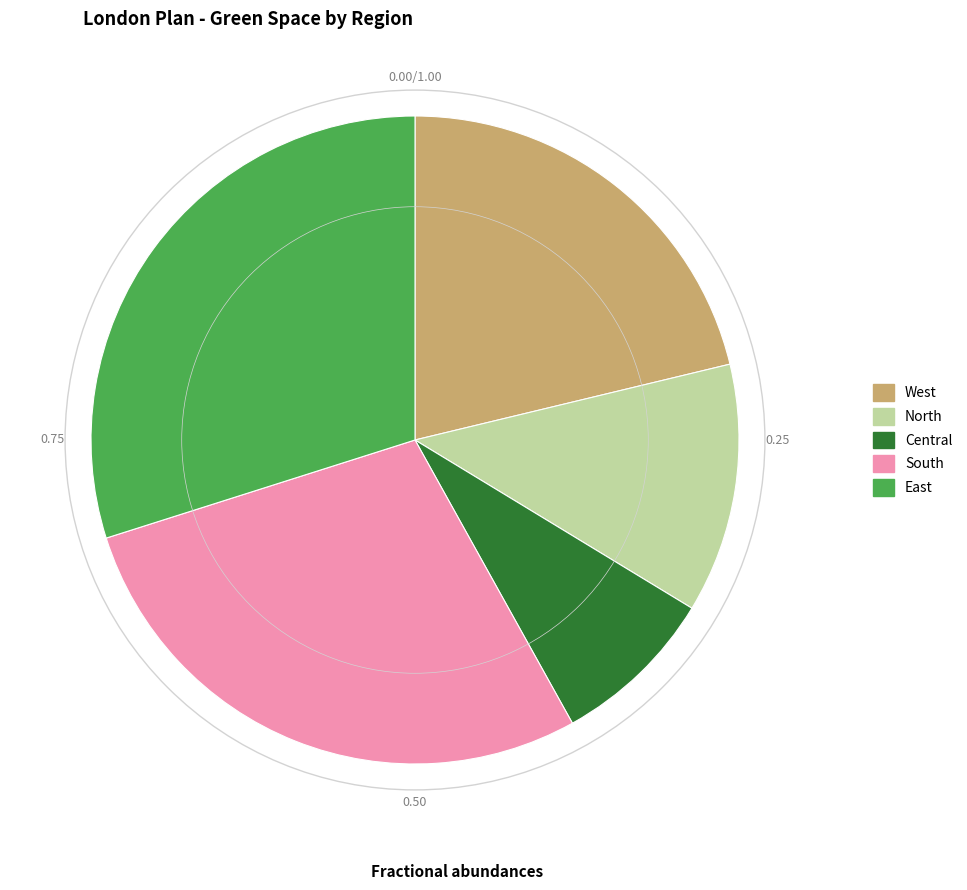

Between North and East, which is larger?

East